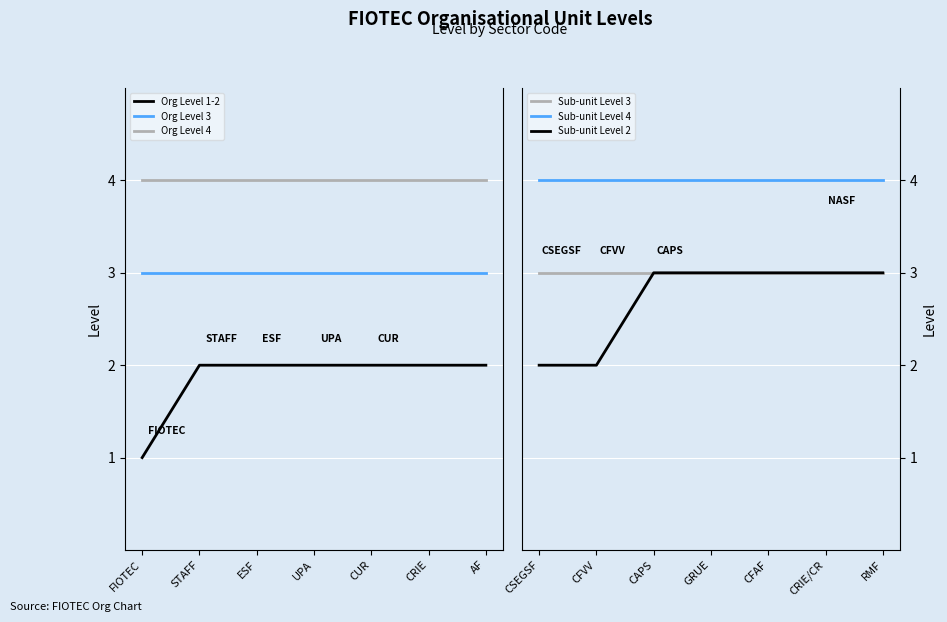

How many lines are shown in the chart?

6